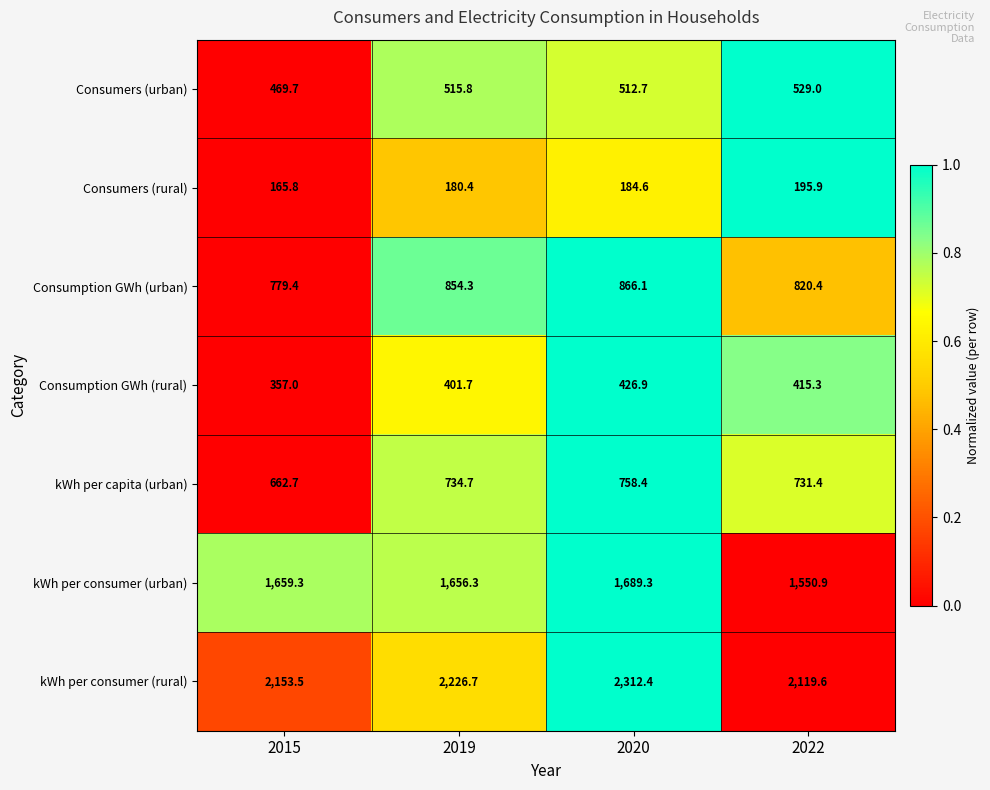

Which series has the largest total across all categories?

kWh per consumer (rural)